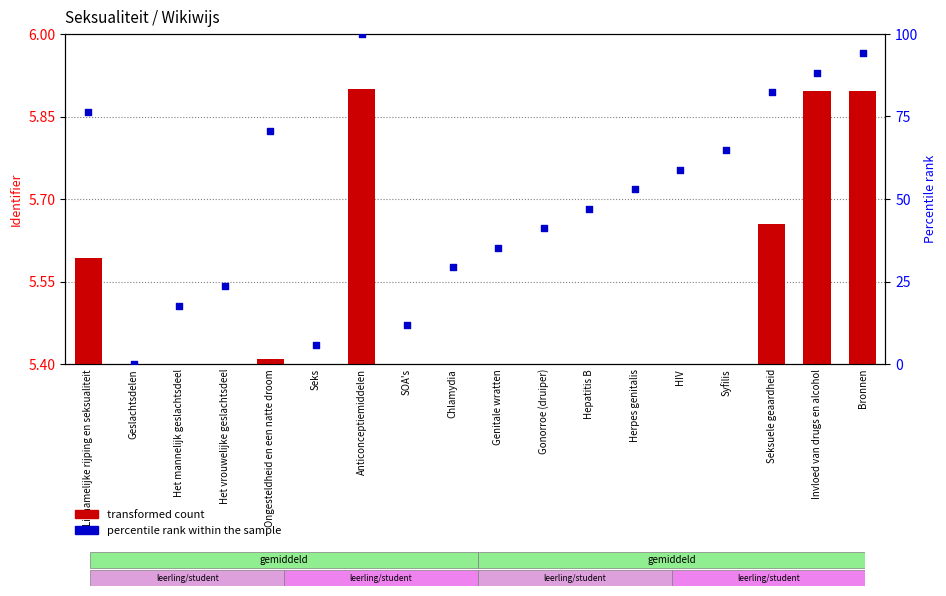

Which series contains the highest Y value?

percentile rank within the sample